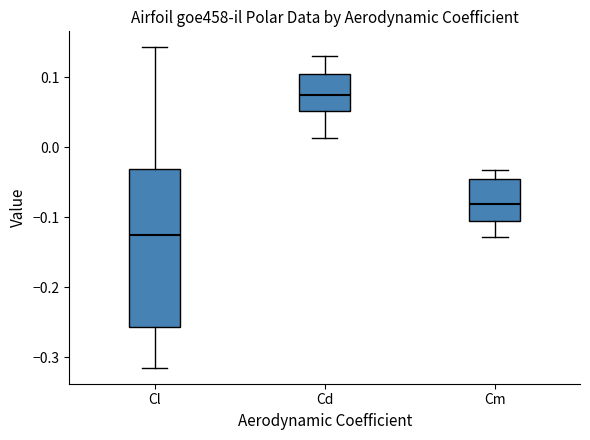

Reading left to right, read every box against the y-axis: the position of its median line, the range the box covers, and the ends of its whiskers. The values are not printed on the chart, so give them approximately, as read against the axis.

Cl: median -0.13, box -0.26 to -0.03, whiskers -0.32 to 0.14
Cd: median 0.08, box 0.05 to 0.10, whiskers 0.01 to 0.13
Cm: median -0.08, box -0.11 to -0.05, whiskers -0.13 to -0.03